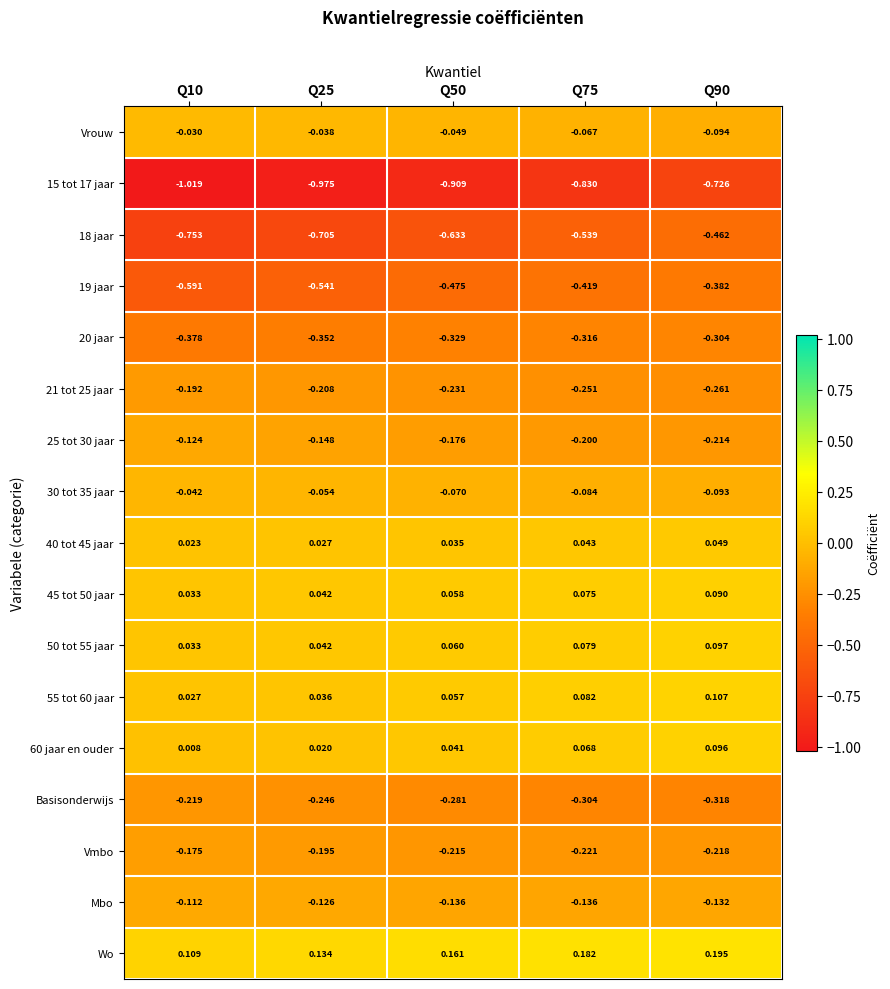

Is the value of Mbo at Q25 greater than the value of 50 tot 55 jaar at Q50?

No